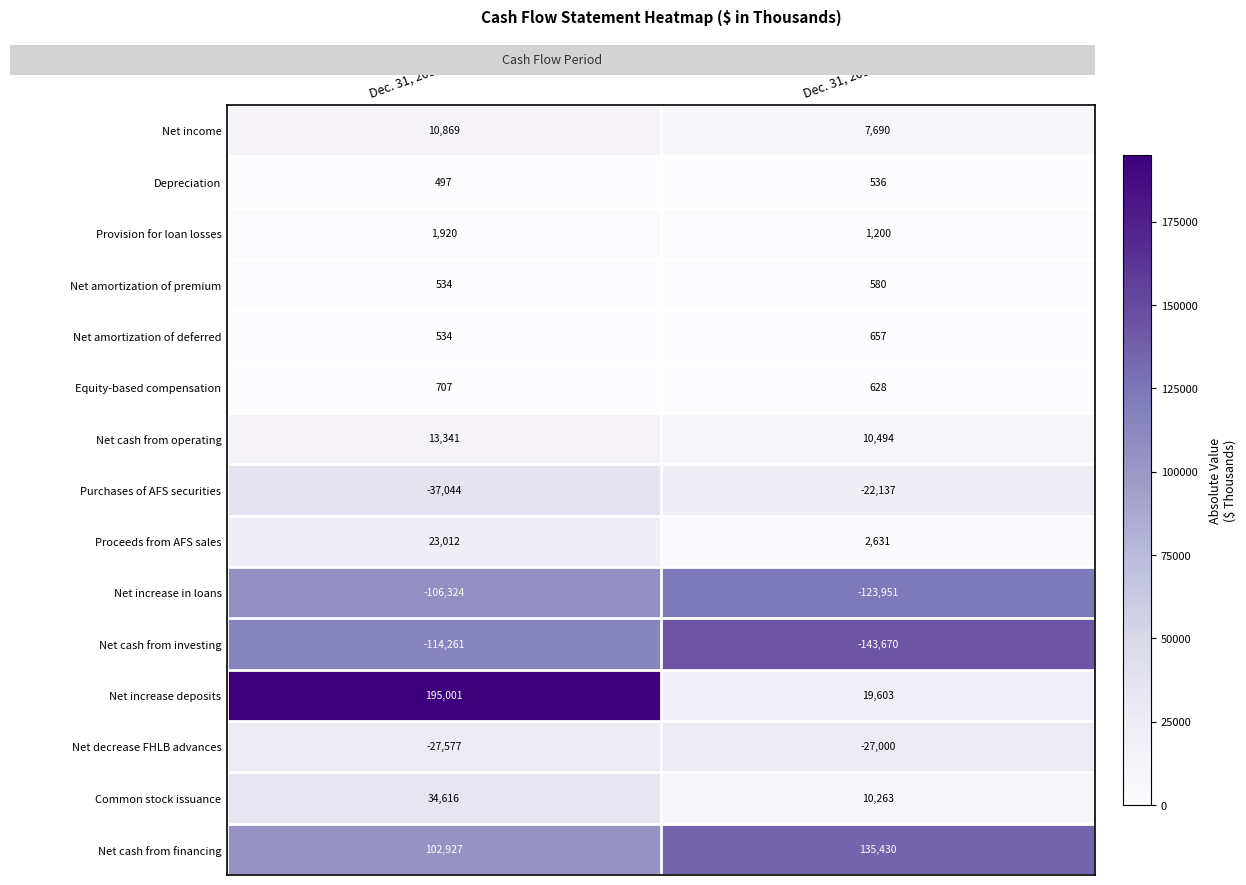

Is it true that Purchases of AFS securities equals -22137 at Dec. 31, 2017?

True